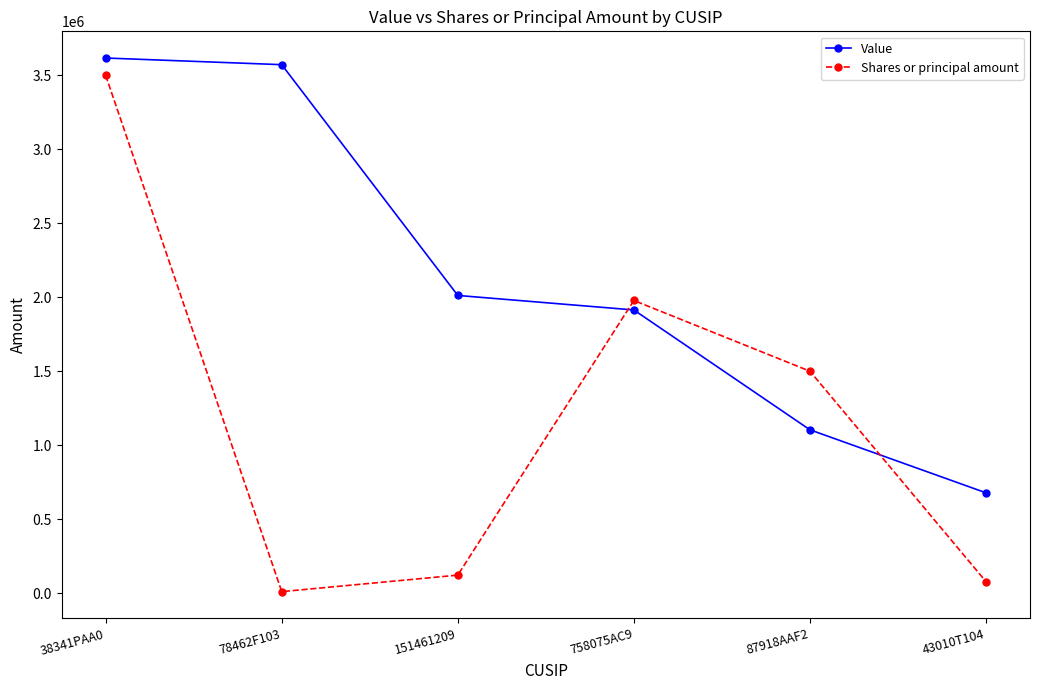

What position from the right is 43010T104?

1